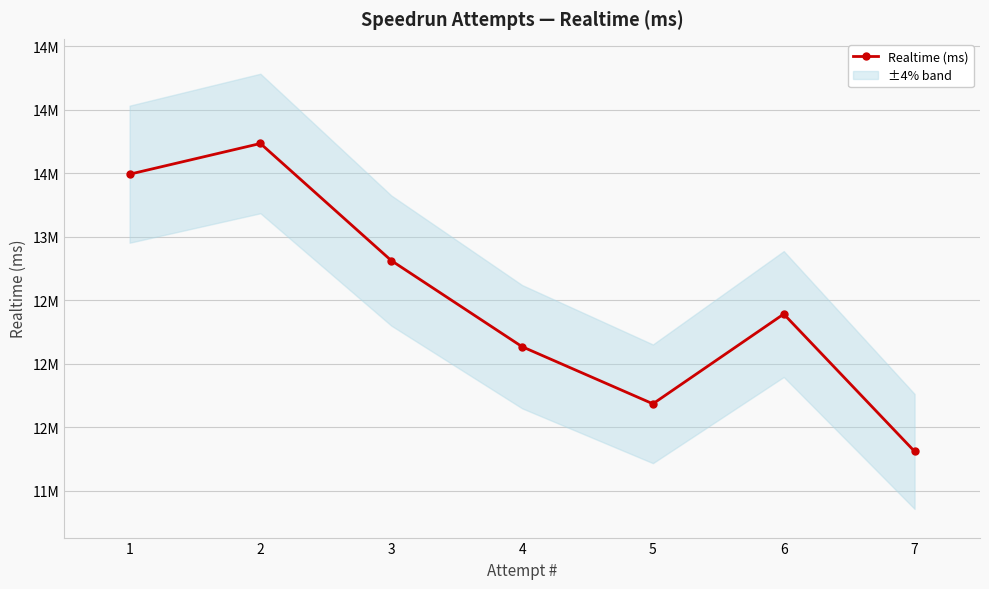

What is the difference between the maximum and minimum values?

2424375